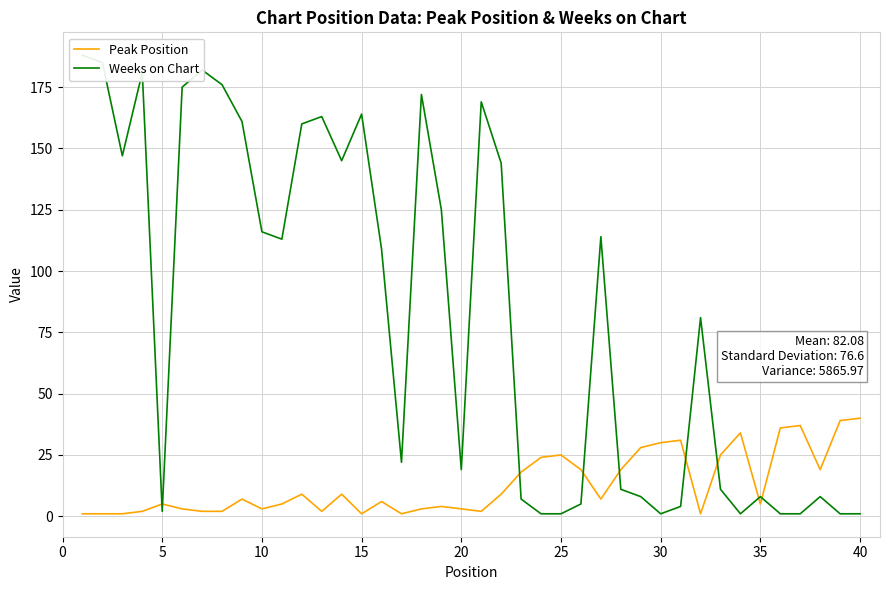

In Weeks on Chart, how many points are higher than both neighbors (excluding endpoints)?

10